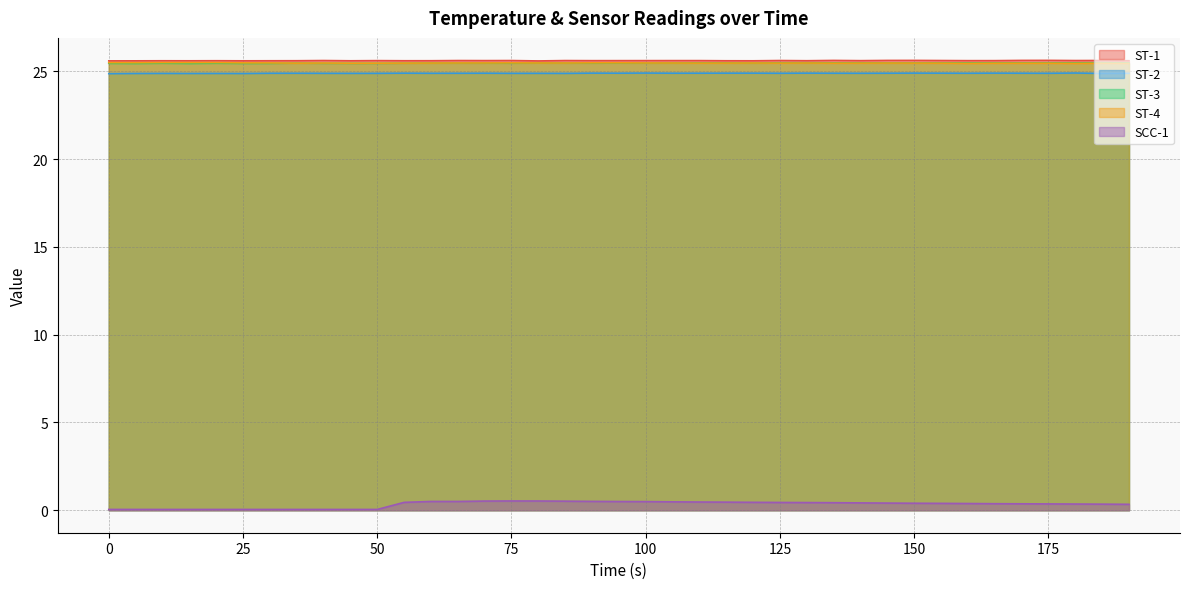

How many ST-1 values are between 25 and 26?

39